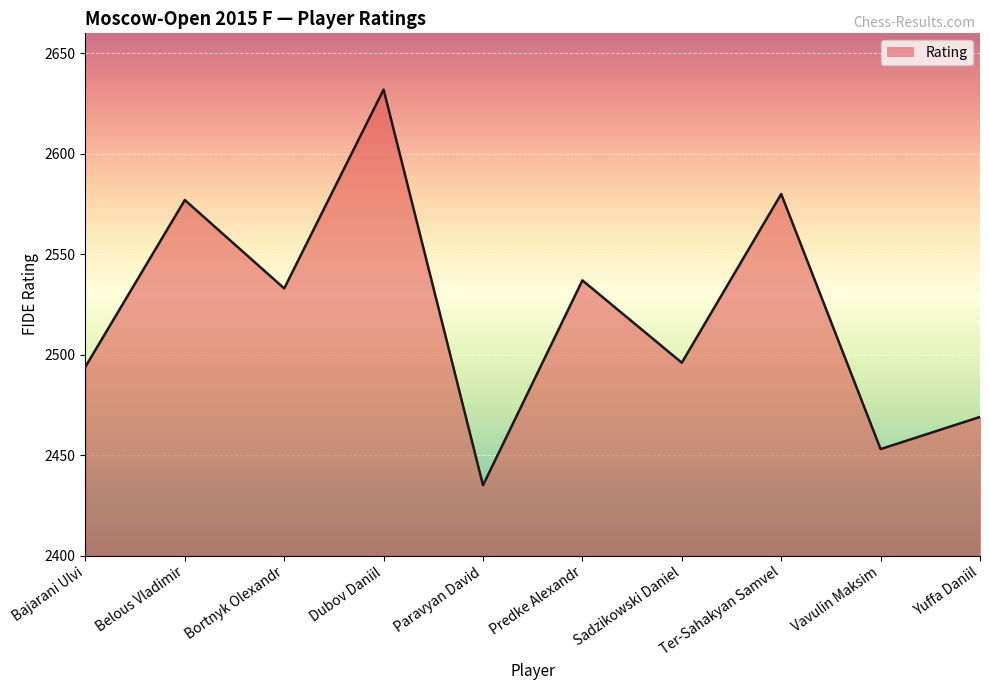

The value at Belous Vladimir is 652. True or false?

False